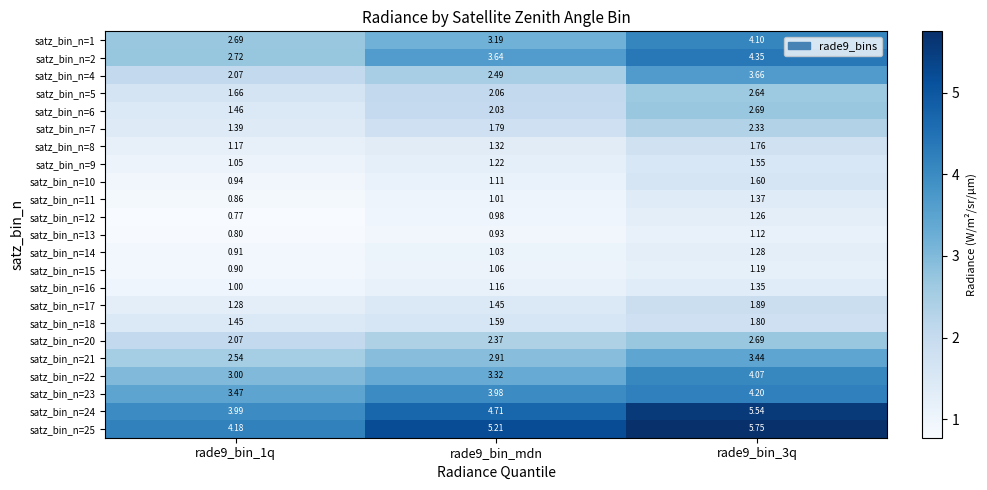

Is the value of satz_bin_n=10 at rade9_bin_3q greater than the value of satz_bin_n=6 at rade9_bin_mdn?

No